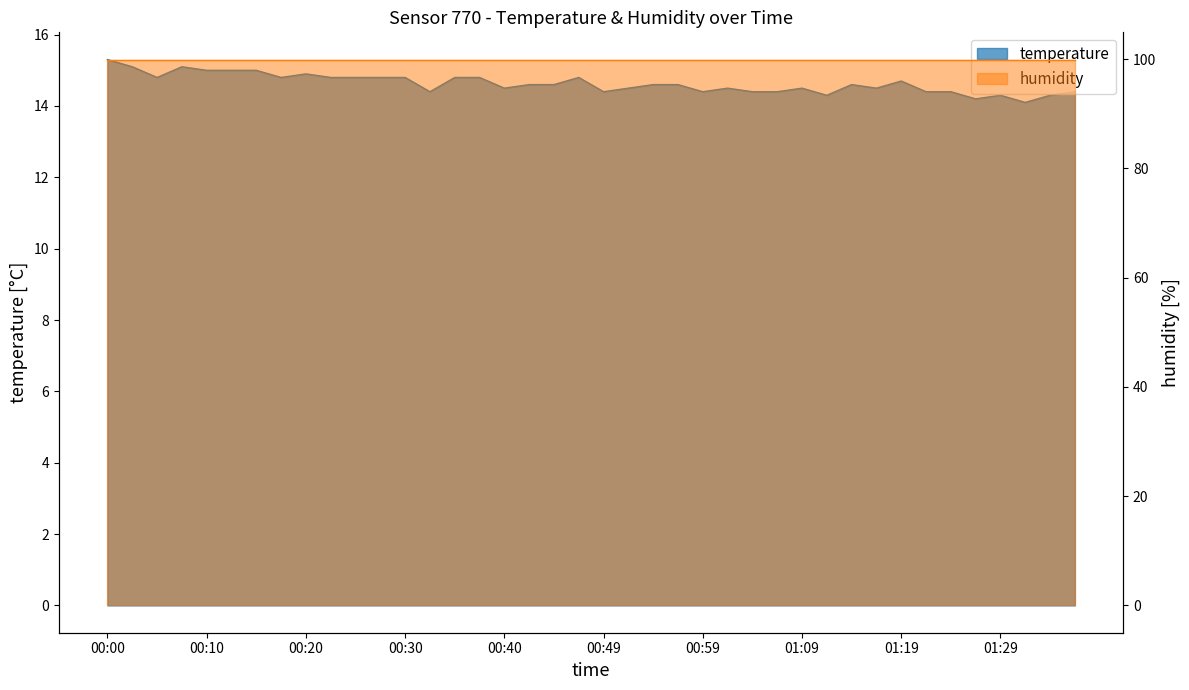

What is the greatest value displayed?

15.3